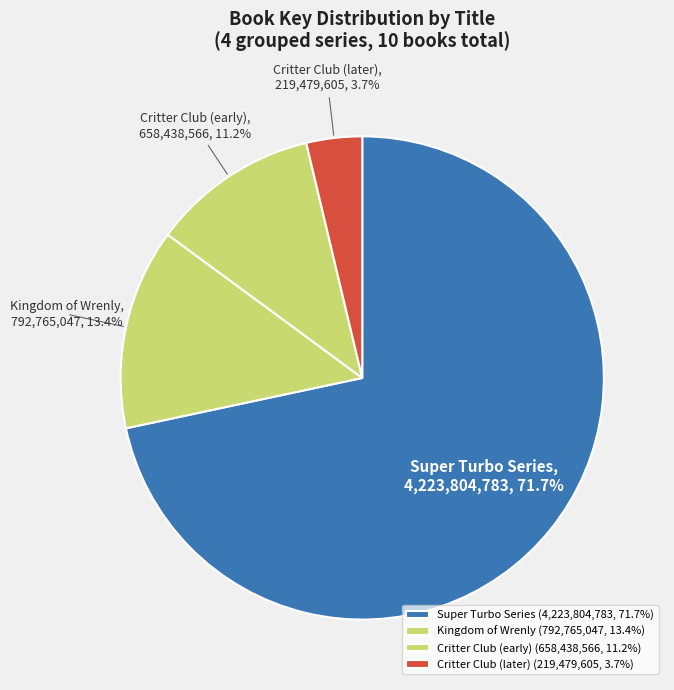

What percentage do Critter Club (later) and Super Turbo Series together represent?

75.4%